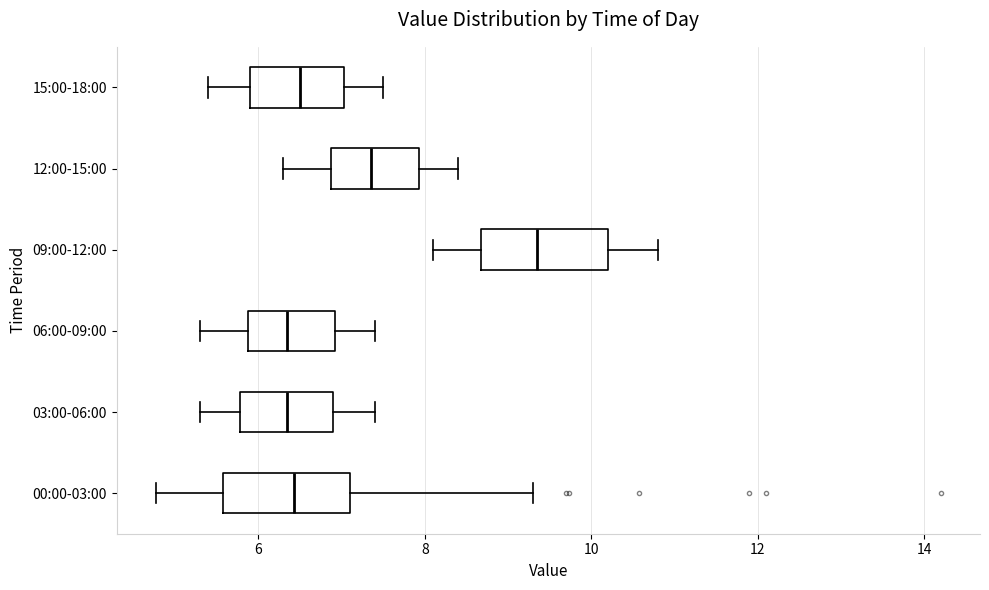

Where does the left whisker of the box for 15:00-18:00 end on the x-axis? The values are not printed on the chart, so give them approximately, as read against the axis.

5.4